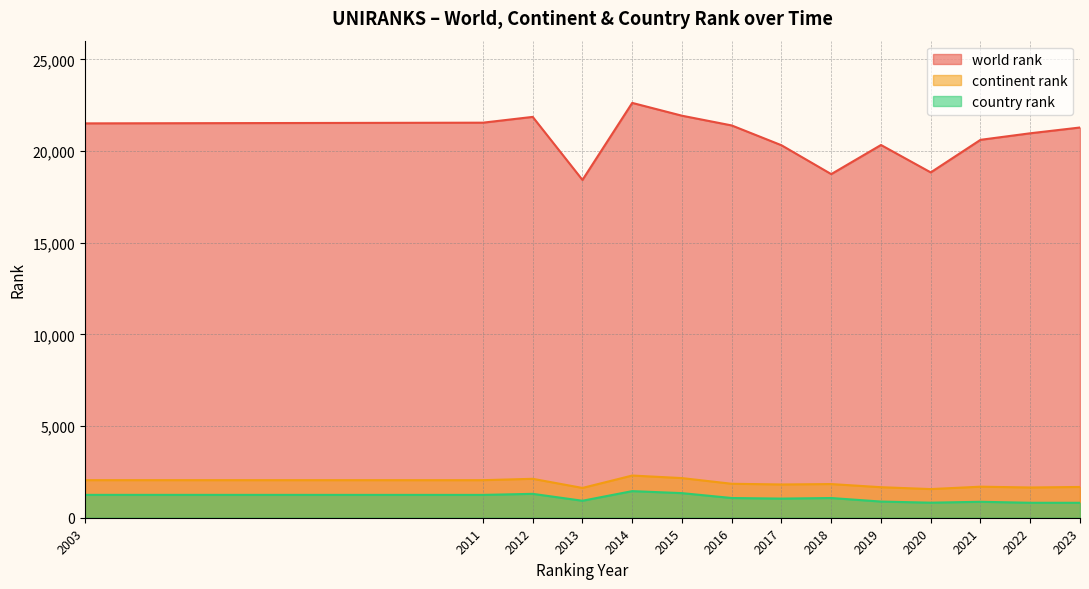

What is the highest value of the continent rank series?

2301